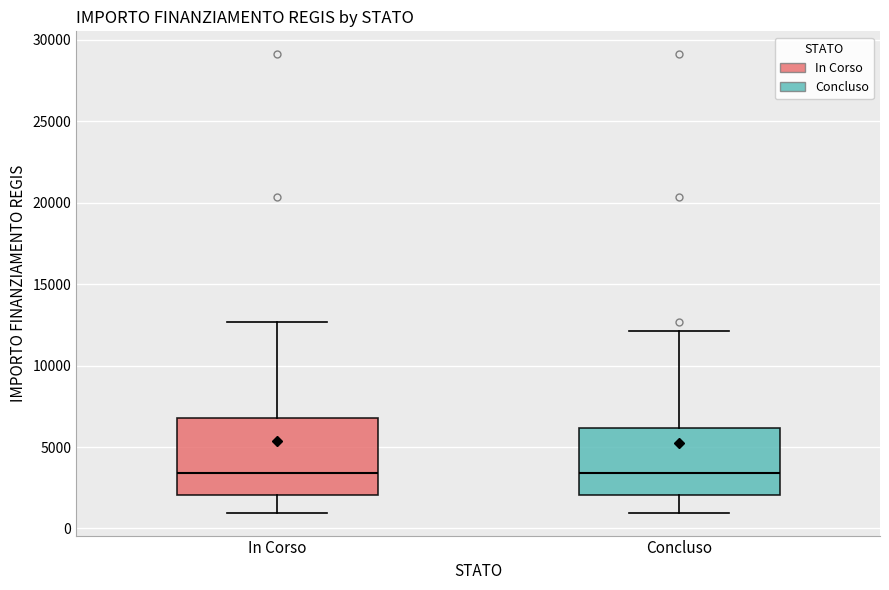

Comparing the boxes themselves (not the whiskers), which one is the tallest?

In Corso